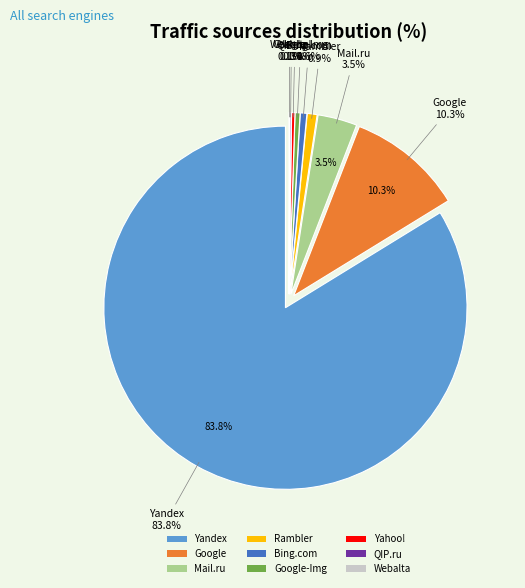

Does Yandex represent more than half of the total?

Yes